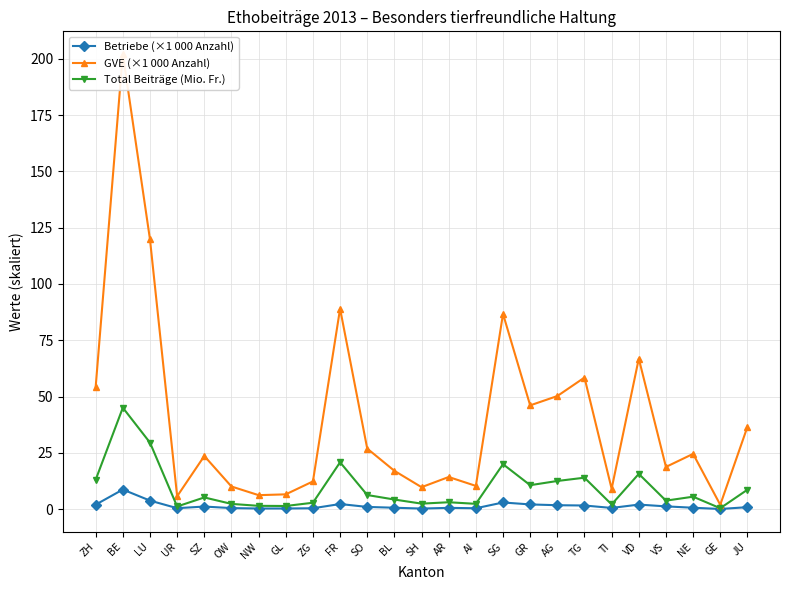

Rank the series by their maximum value, from highest to lowest.

GVE (×1 000 Anzahl), Total Beiträge (Mio. Fr.), Betriebe (×1 000 Anzahl)